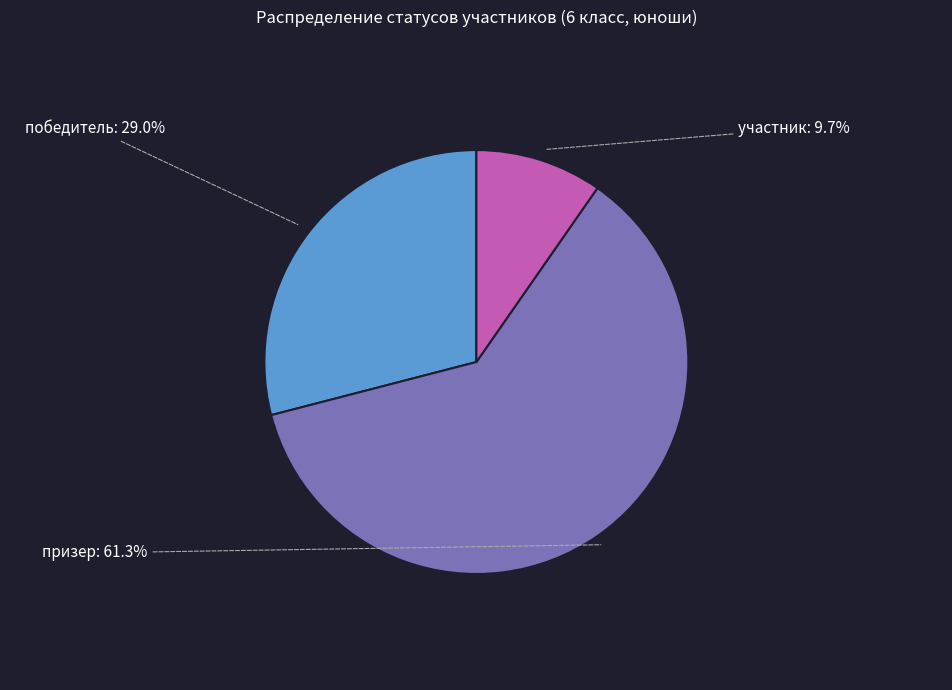

To the nearest percent, what is the difference between the largest and smallest slice percentages?

52%